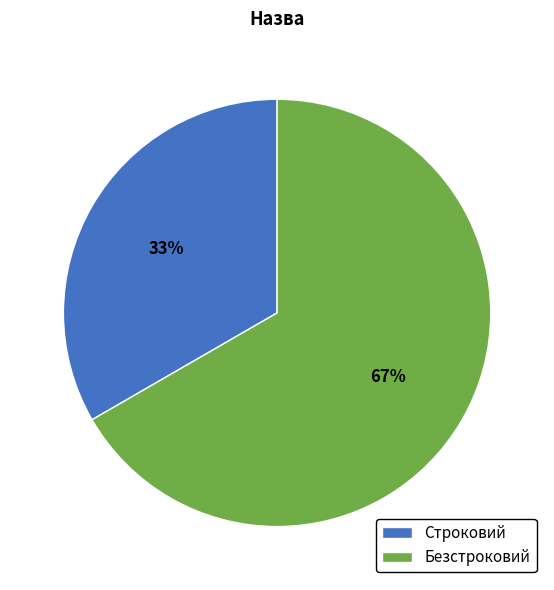

Rank the categories by value from lowest to highest.

Строковий, Безстроковий